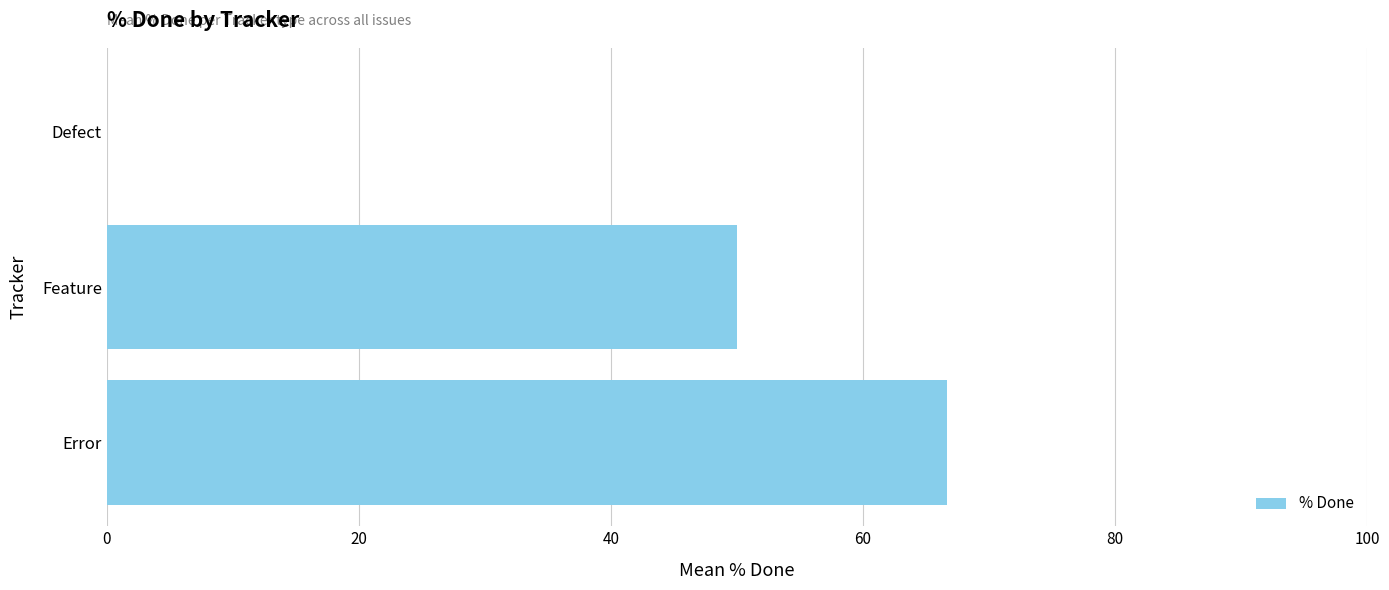

What is the sum of all values?

116.7